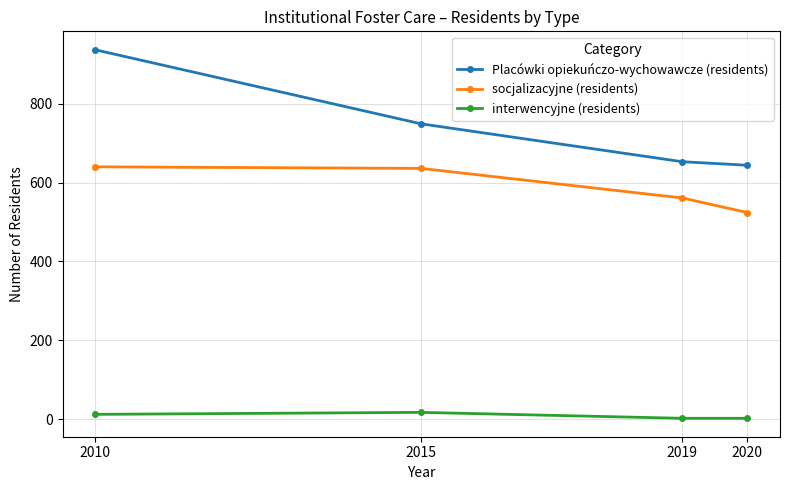

Between 2010 and 2019, which series saw the biggest shift?

Placówki opiekuńczo-wychowawcze (residents)